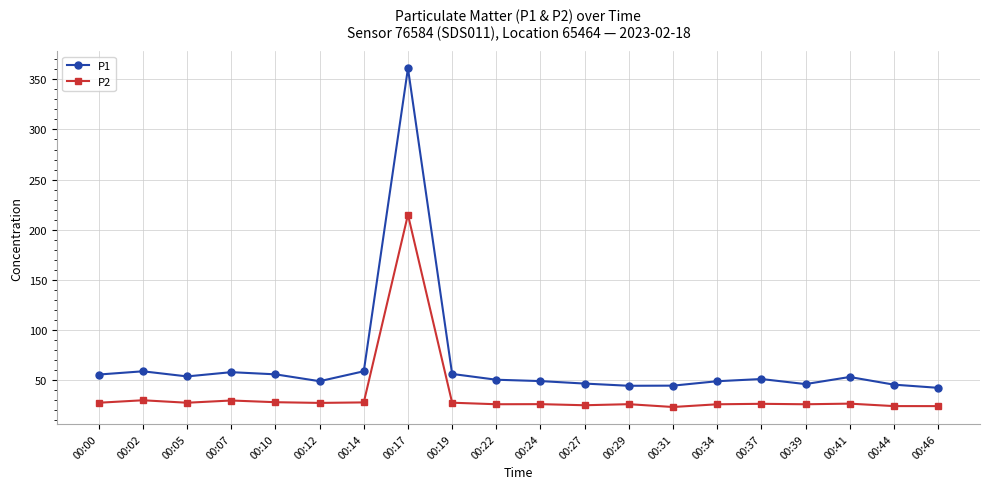

Which label corresponds to the largest value in the chart?

00:17